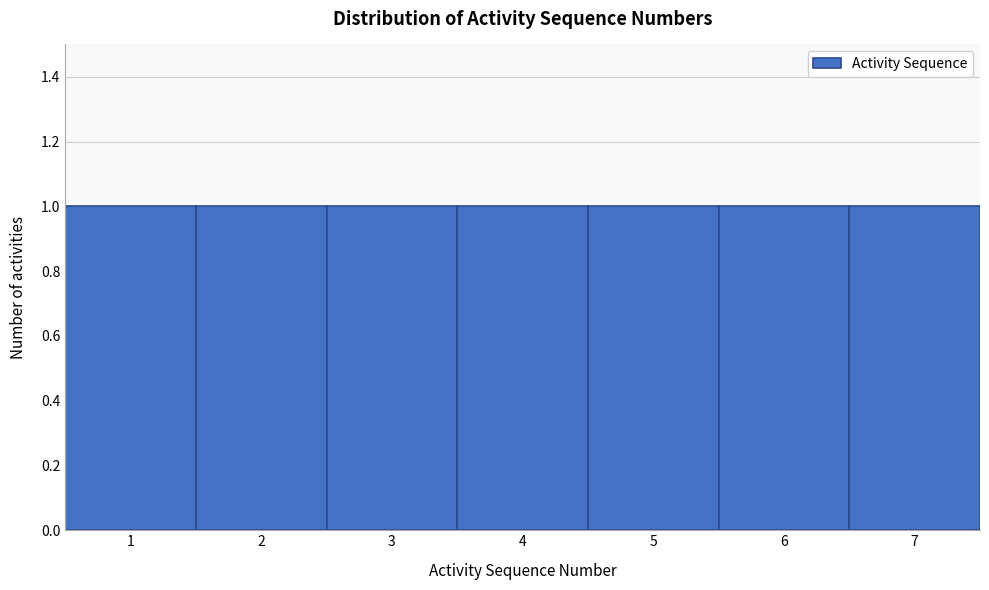

Reading left to right, transcribe this chart: for each bar, give the range it covers on the x-axis and its height. The values are not printed on the chart, so give them approximately, as read against the axis.

0.5 to 1.5: 1
1.5 to 2.5: 1
2.5 to 3.5: 1
3.5 to 4.5: 1
4.5 to 5.5: 1
5.5 to 6.5: 1
6.5 to 7.5: 1